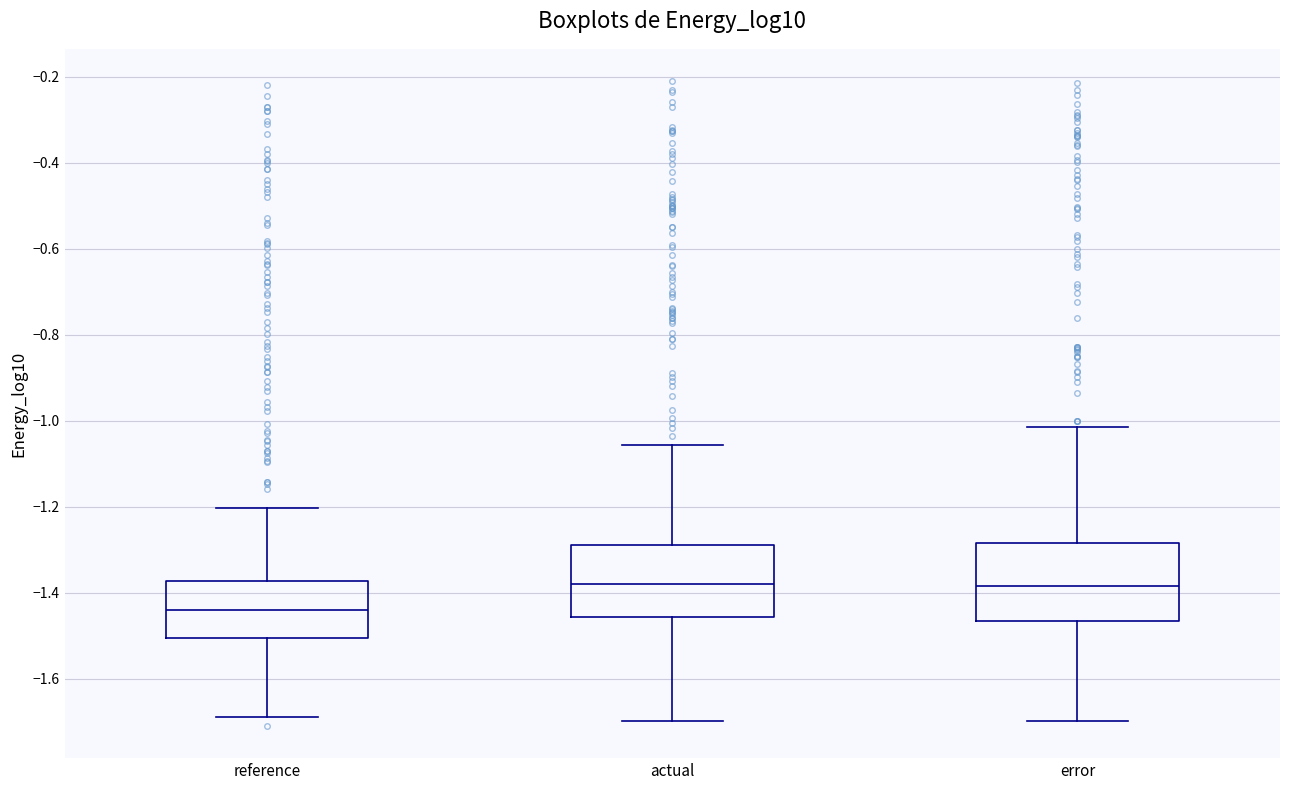

Where is the upper edge of the box for reference on the y-axis? The values are not printed on the chart, so give them approximately, as read against the axis.

-1.38